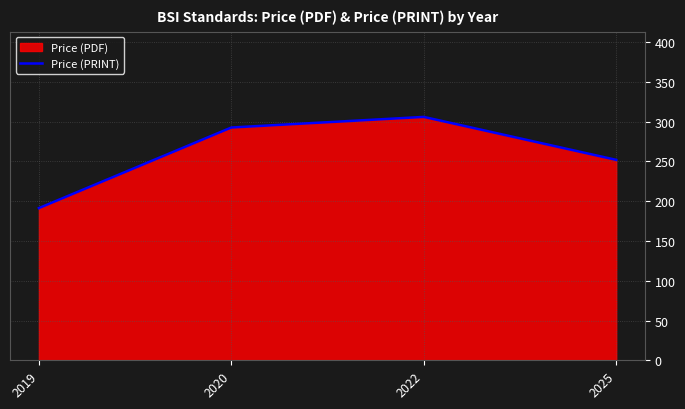

What is the value of the 3rd point from the left?

306.0